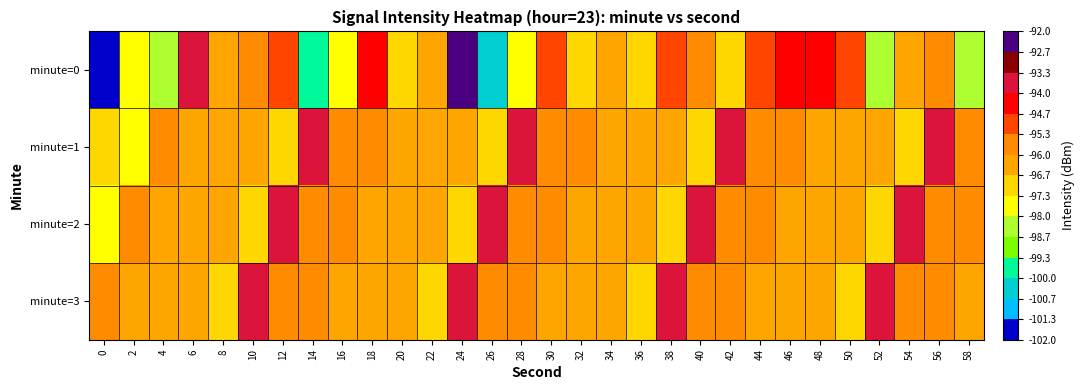

Between 18 and 26, which series saw the biggest shift?

minute=0